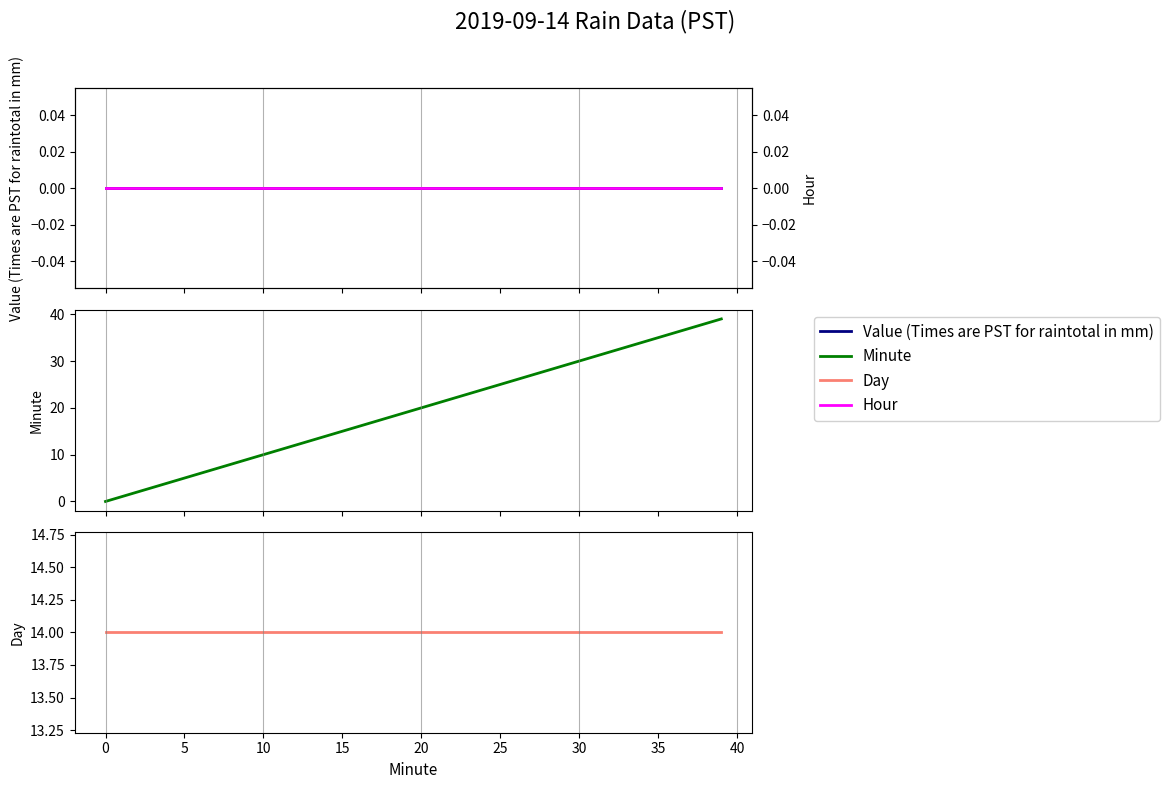

Count the number of data series in this chart.

4